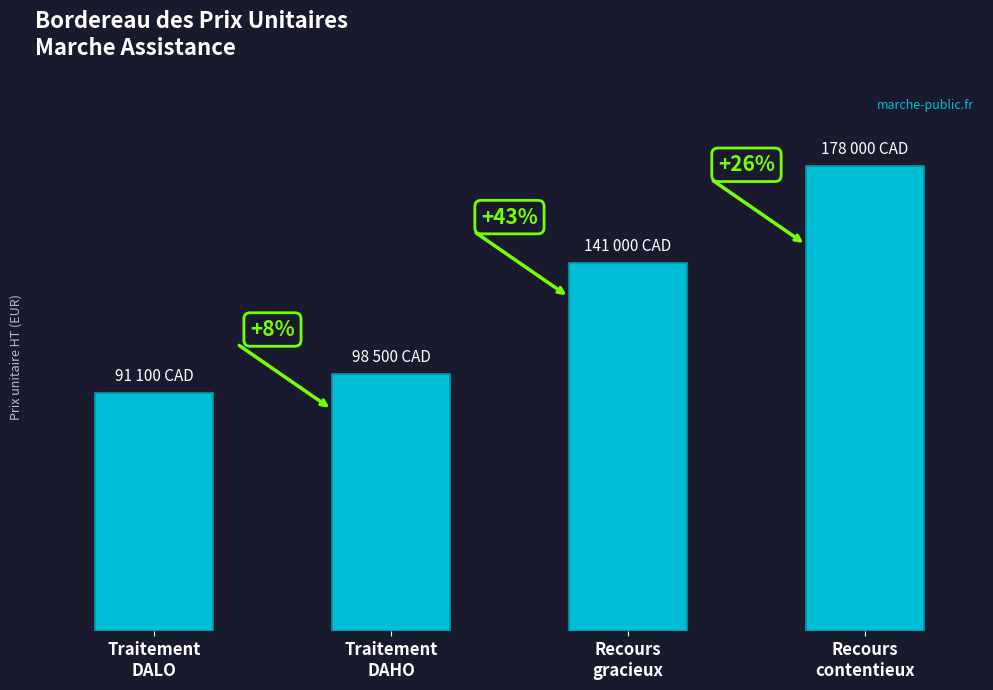

What is the value of the 4th bar from the left?

178000